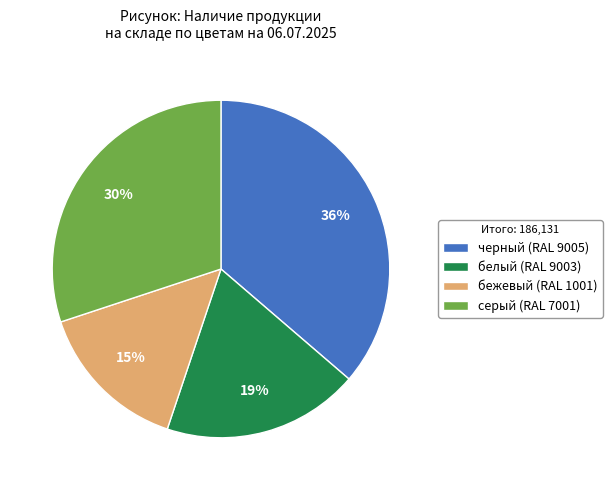

Approximately how many times larger is the value at серый (RAL 7001) compared to белый (RAL 9003)?

1.6